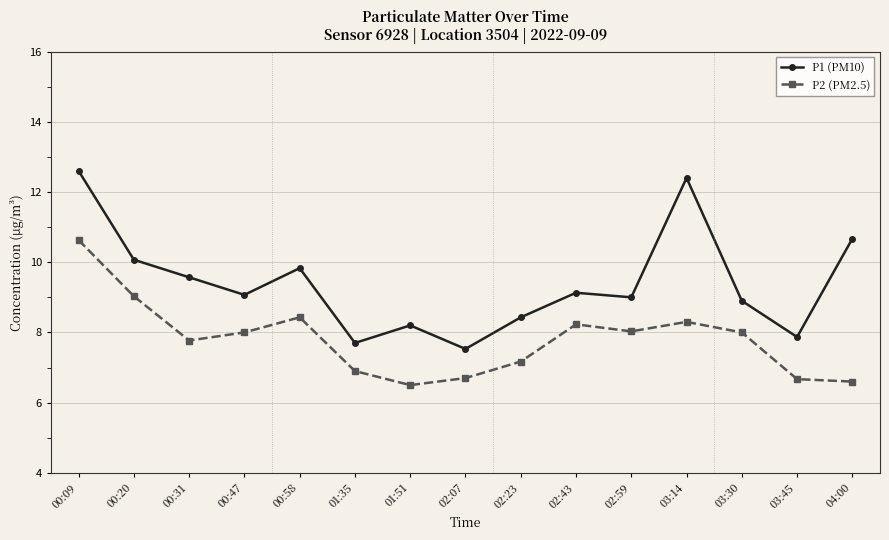

What is the difference between the maximum and minimum values in the P1 (PM10) series?

5.1